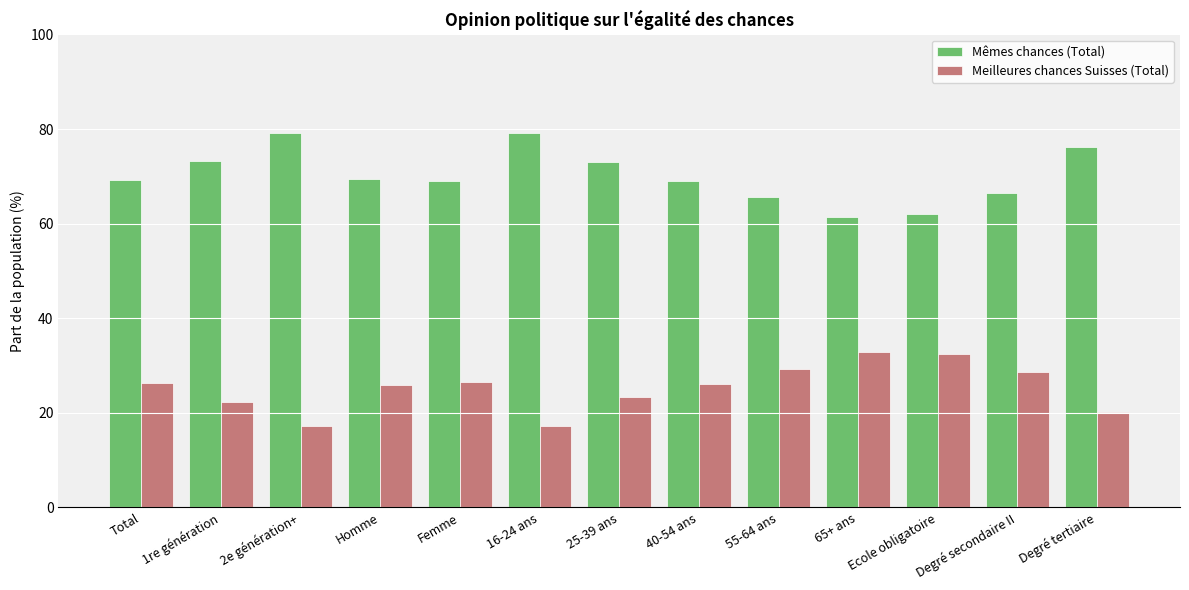

Read the Meilleures chances Suisses (Total) value at Degré secondaire II.

28.6